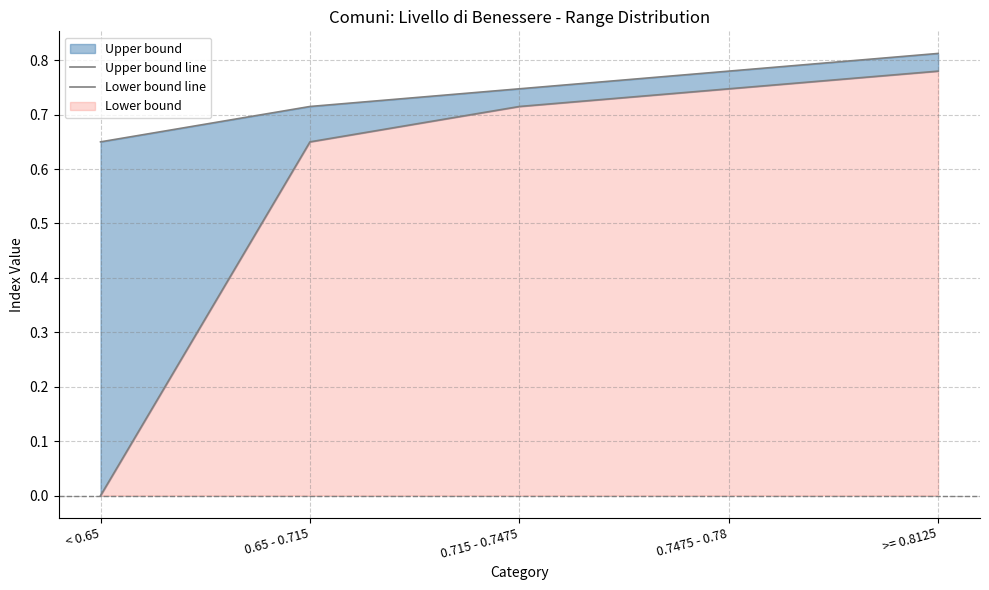

How many distinct data groups are displayed?

2